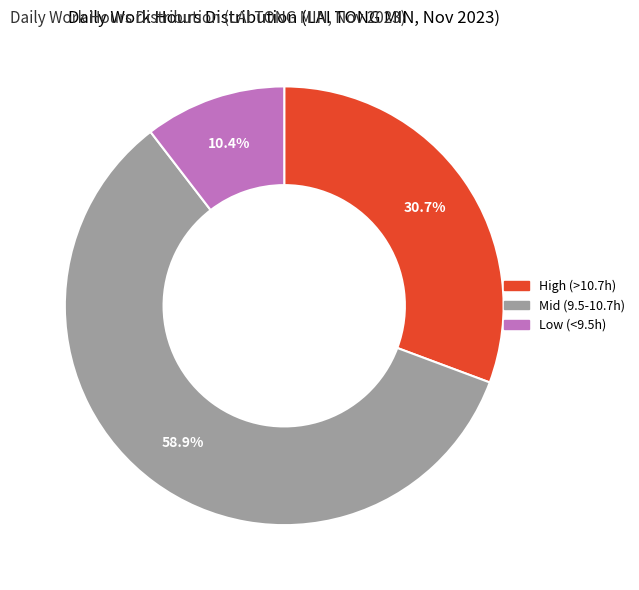

Is there any slice that represents more than half of the pie?

Yes